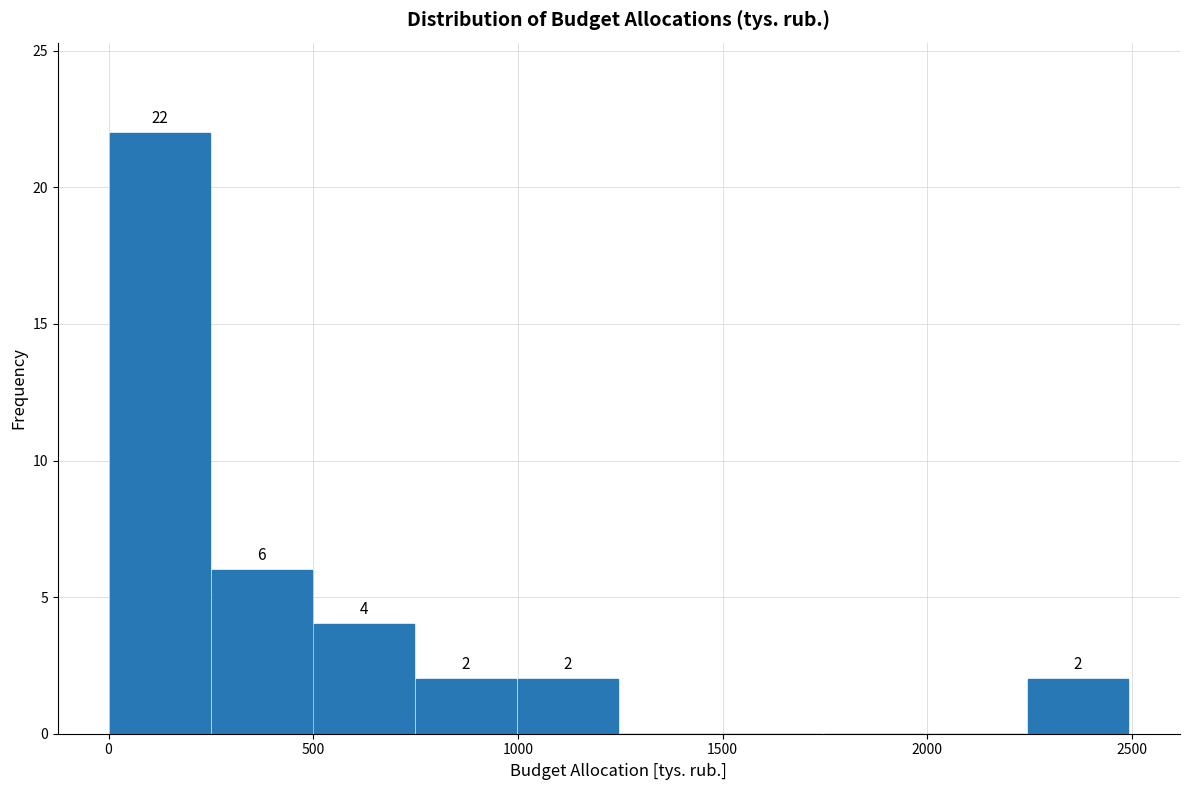

Which range on the x-axis has the tallest bar?

0 to 250